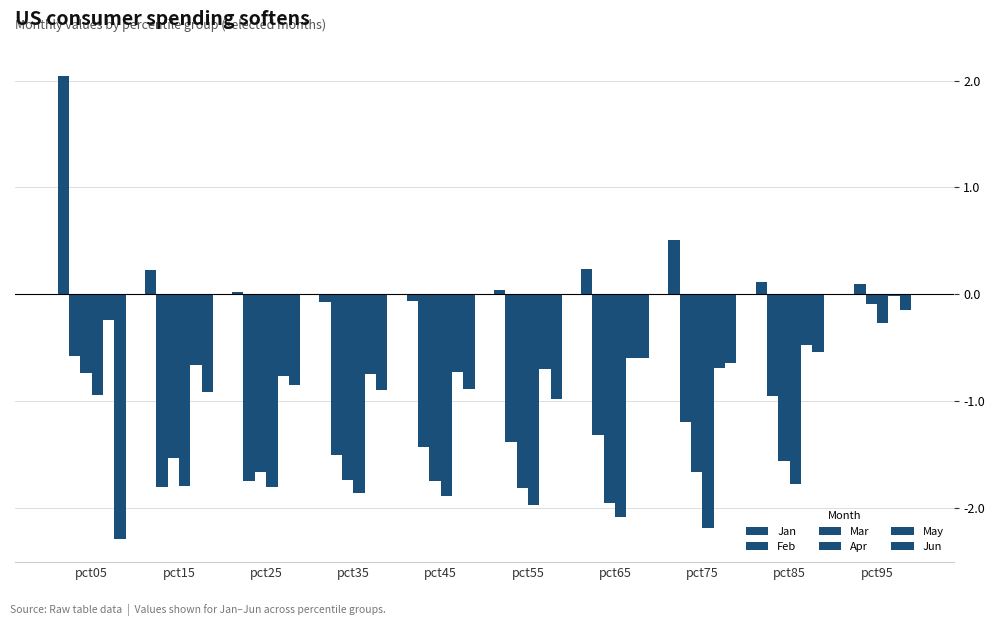

Where does the Feb series first go above -1?

pct05